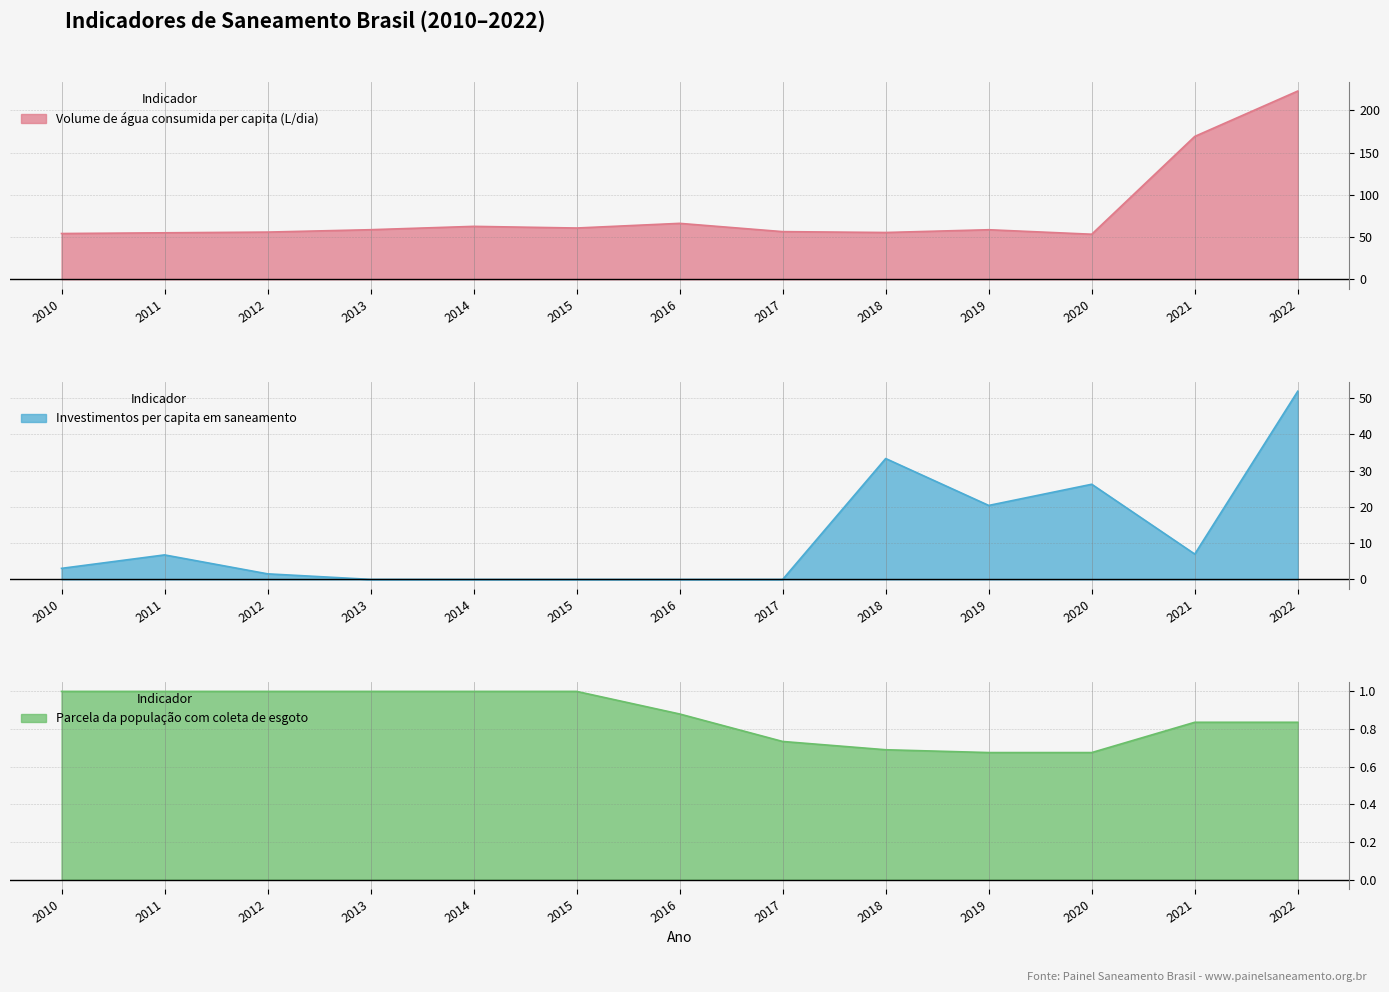

What is the minimum value for Volume de água consumida per capita (L/dia)?

53.3